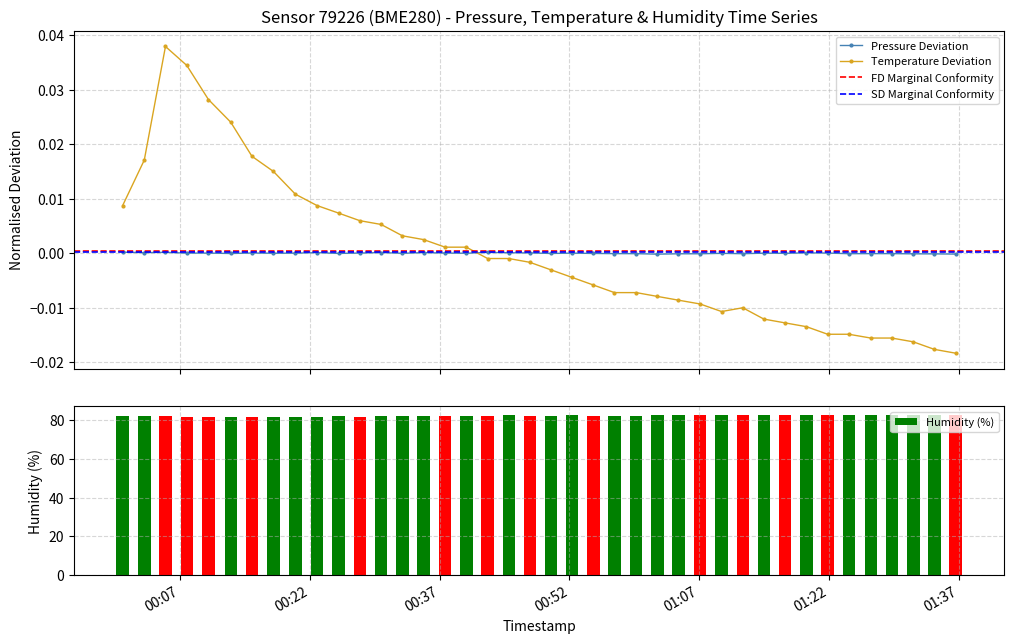

Which series has the largest total across all categories?

humidity